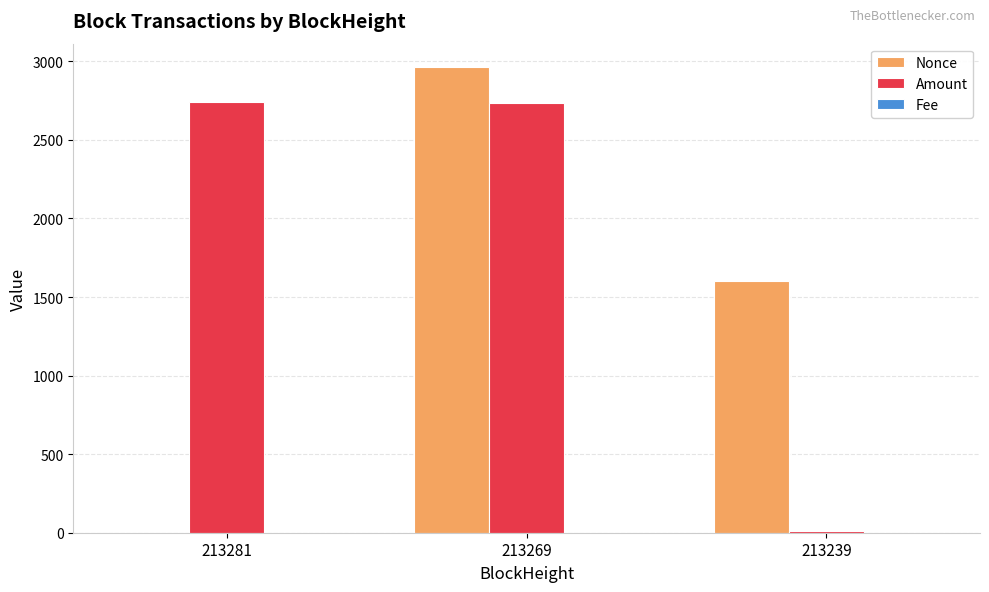

Which category has the highest value across all series?

213269